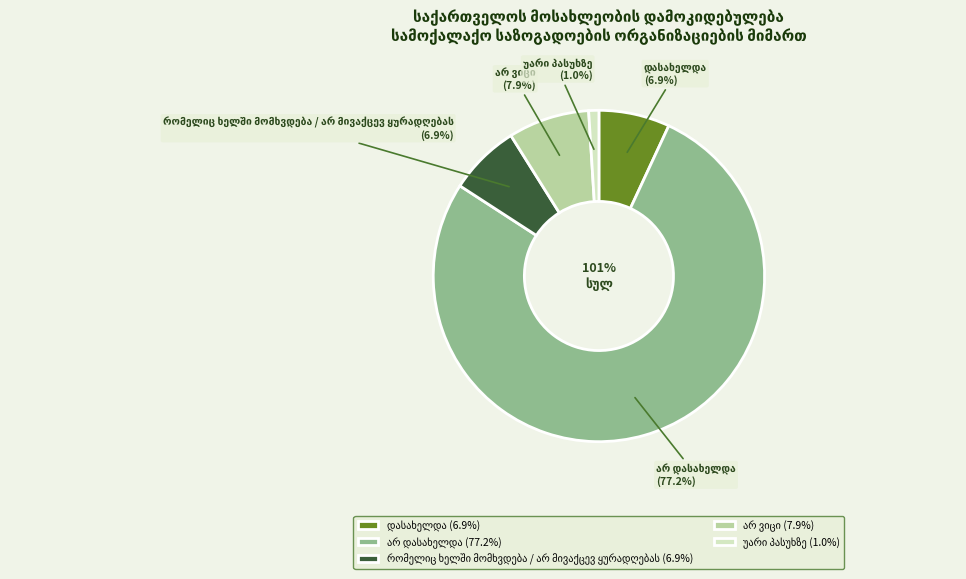

Does any single category account for the majority?

Yes